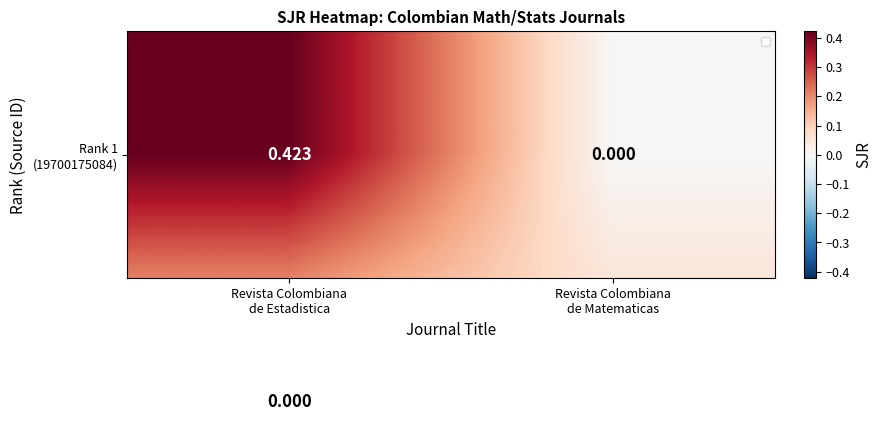

How many categories are shown in the chart?

2